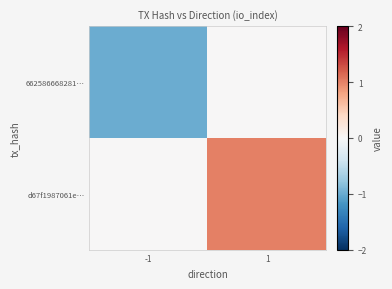

Which label corresponds to the largest value in the chart?

1